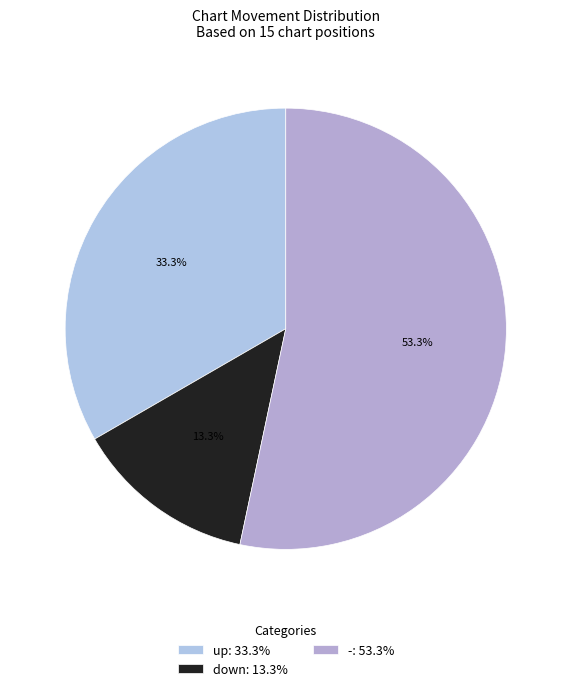

How many slices are in this pie chart?

3